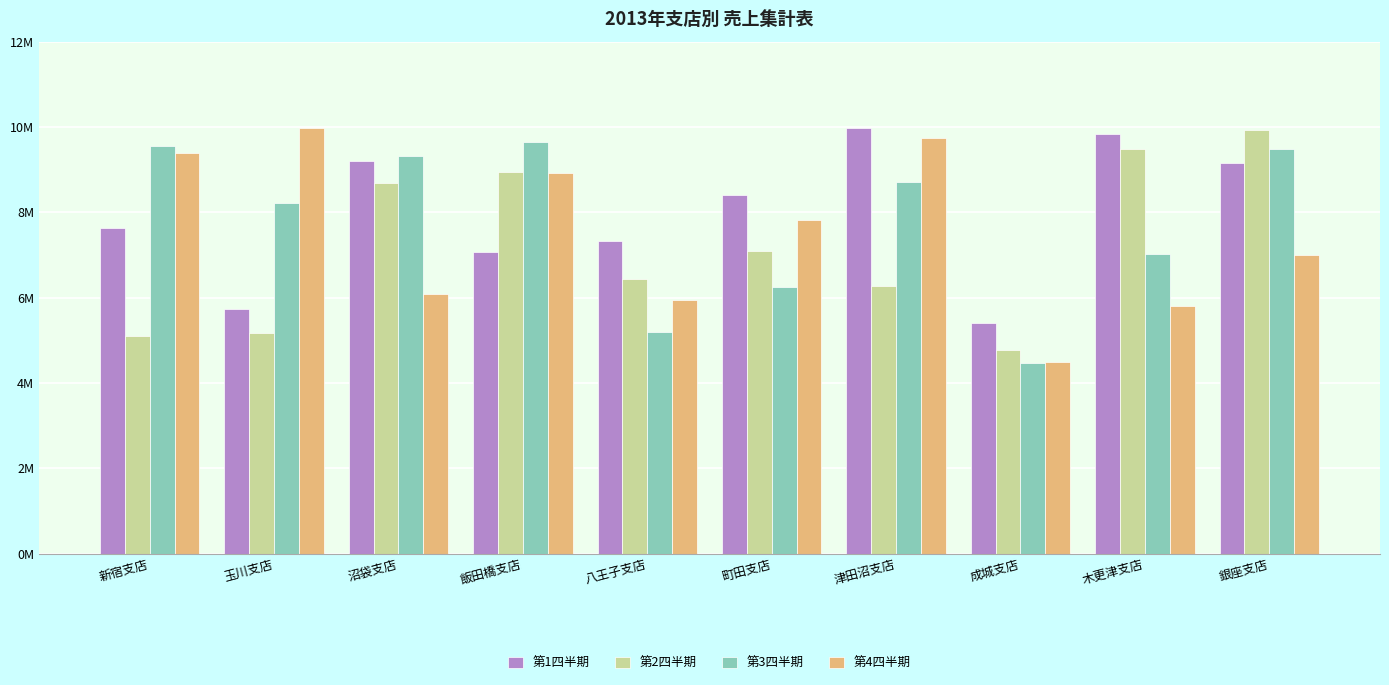

Are the bars horizontal?

No